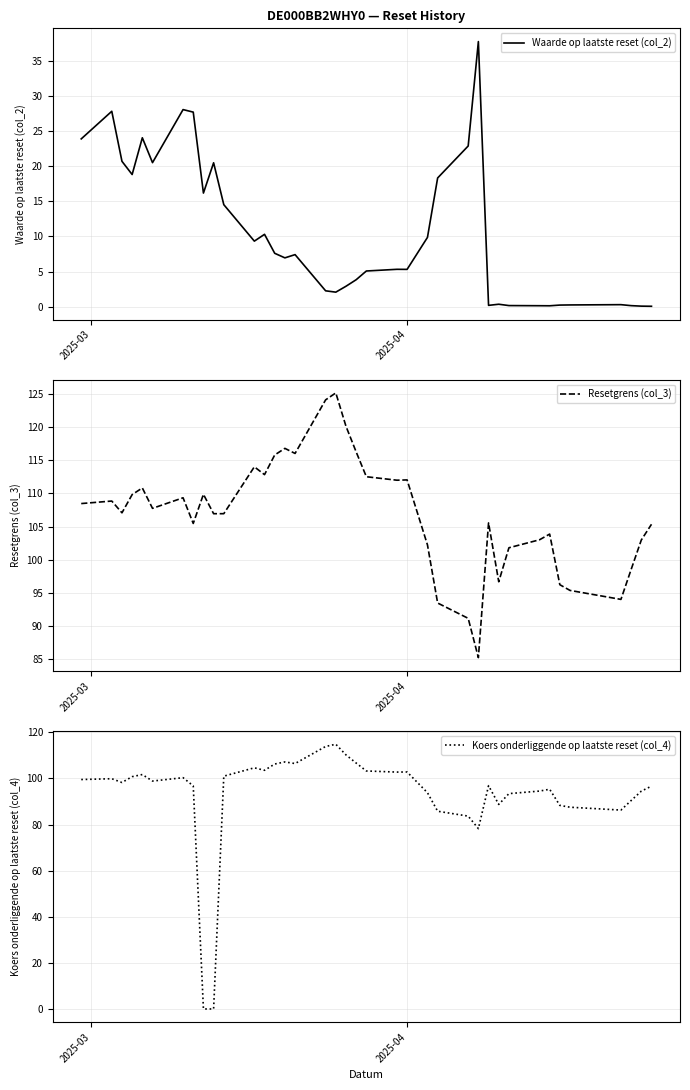

What is the maximum value for Waarde op laatste reset (col_2)?

37.7